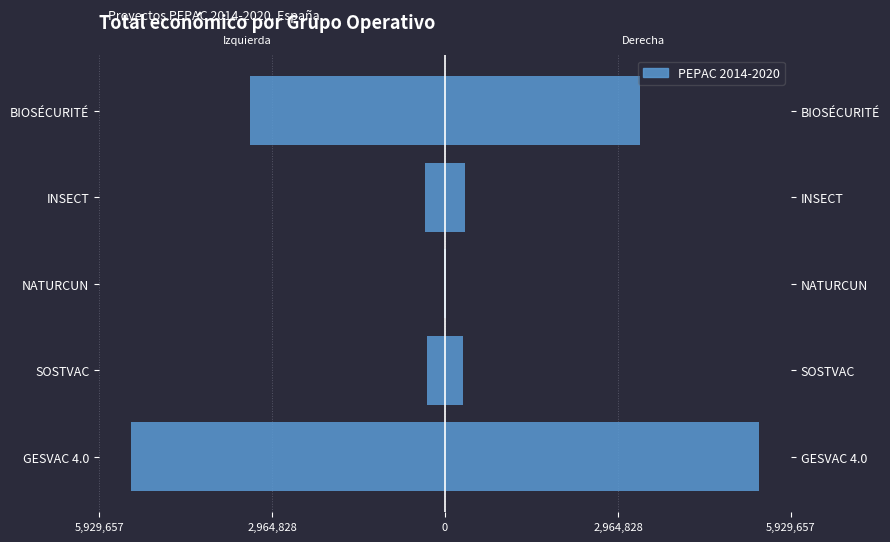

How many data points does each series have?

5